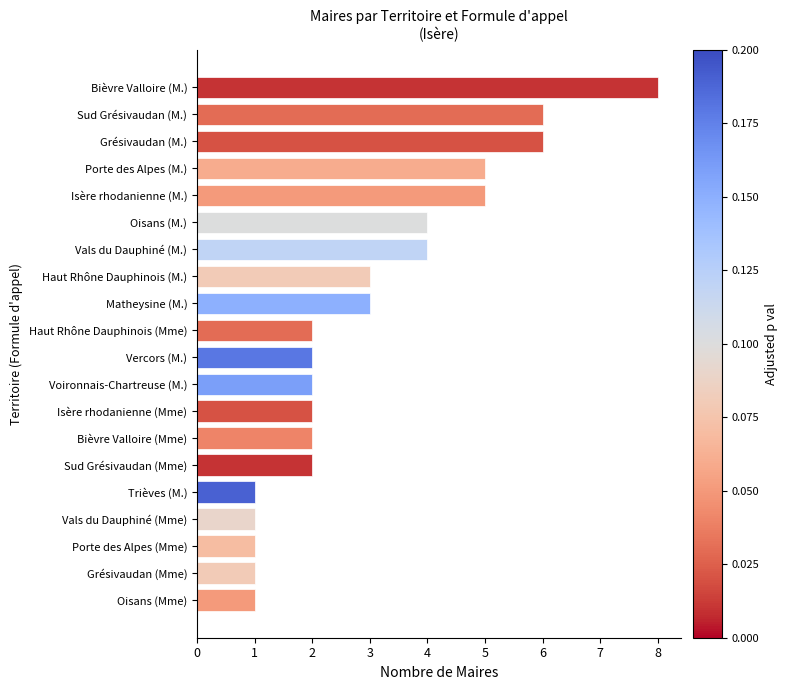

What is the difference between the second highest and second lowest values?

5